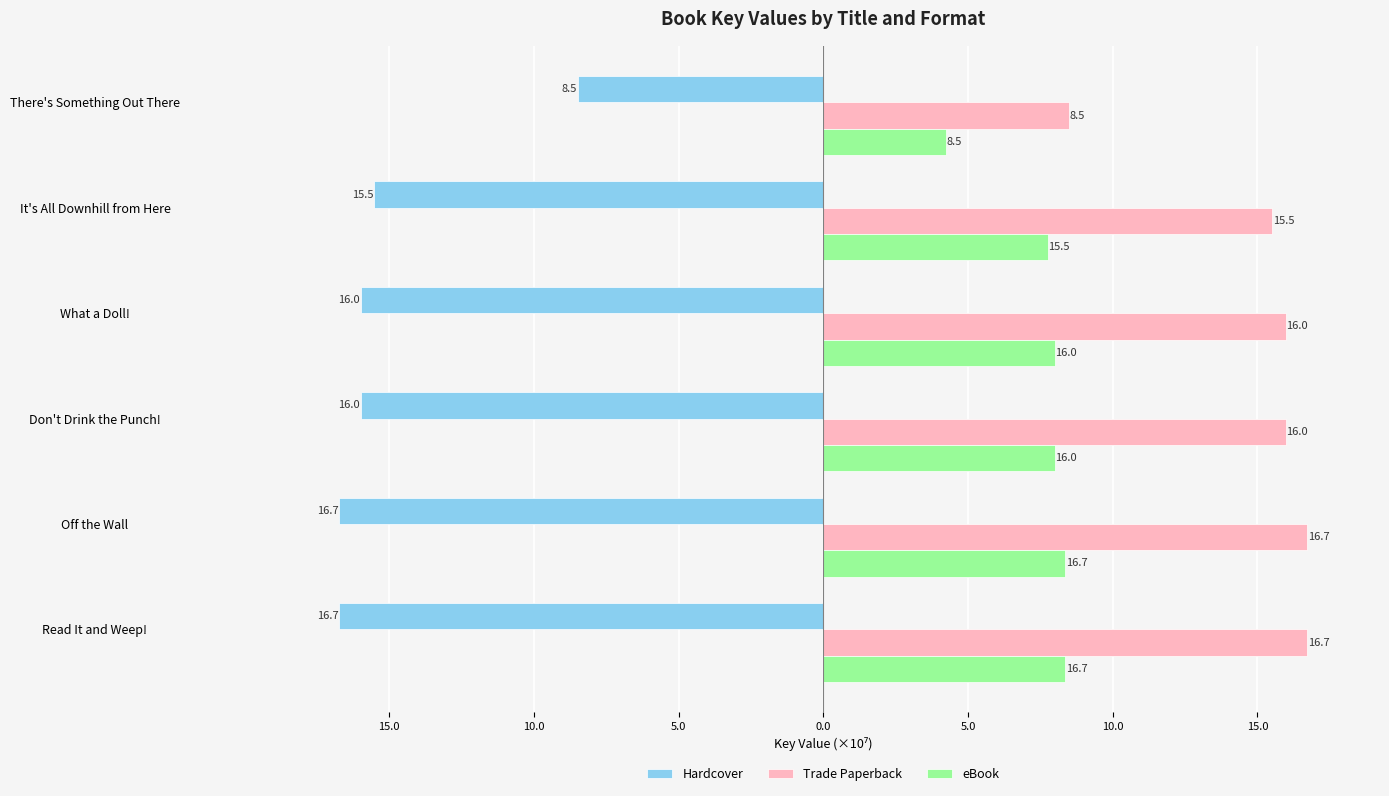

What is the smallest value displayed?

-16.7